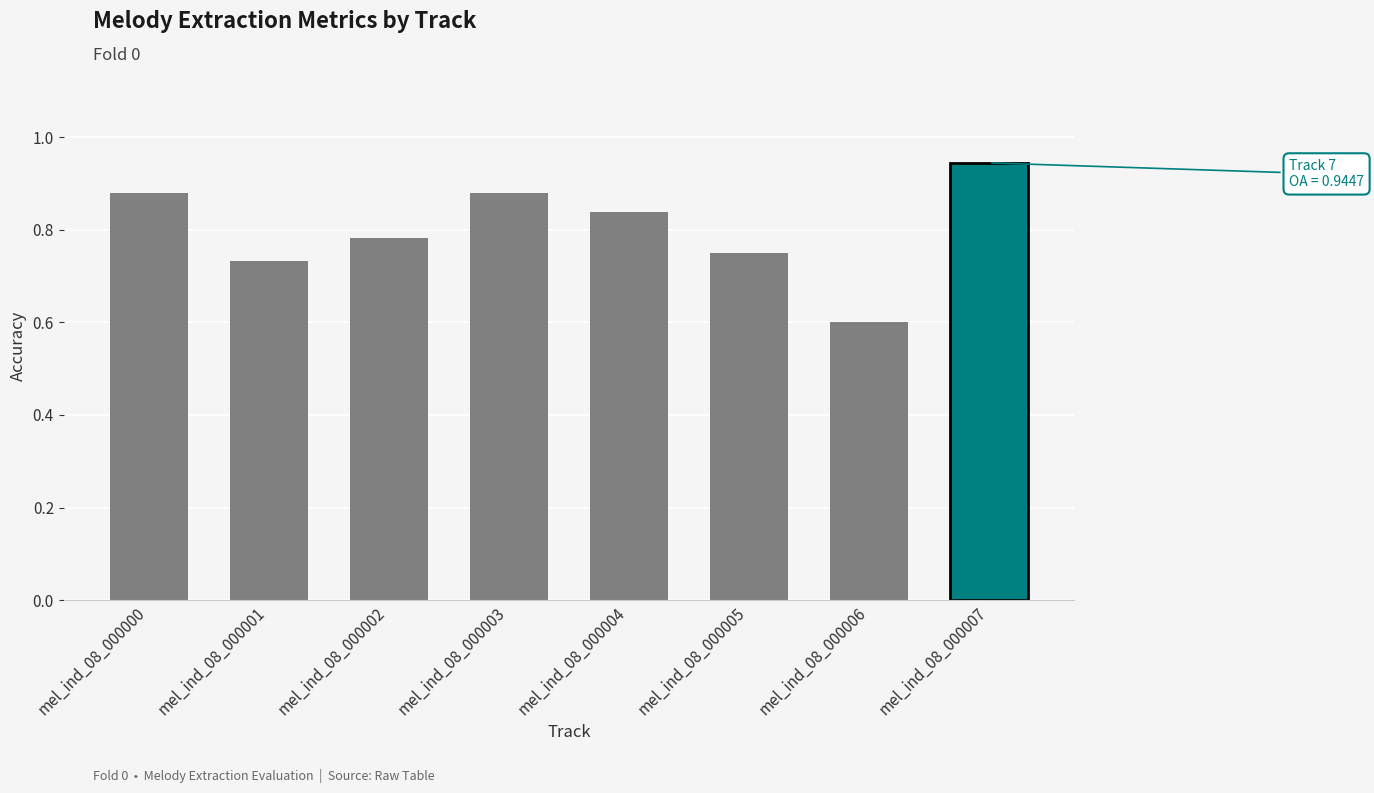

Between mel_ind_08_000004 and mel_ind_08_000002, which is larger?

mel_ind_08_000004